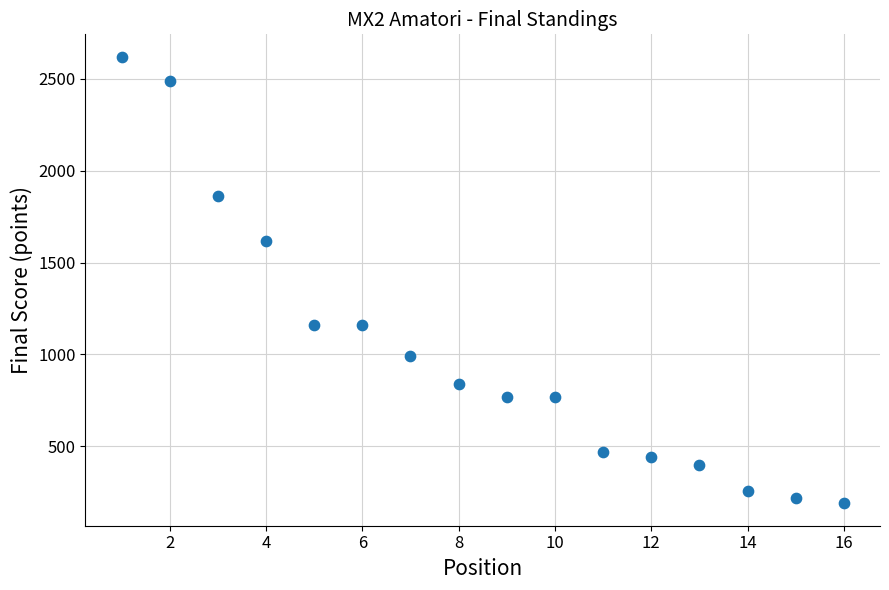

What Y value in the scatter plot is closest to 1405?

1620